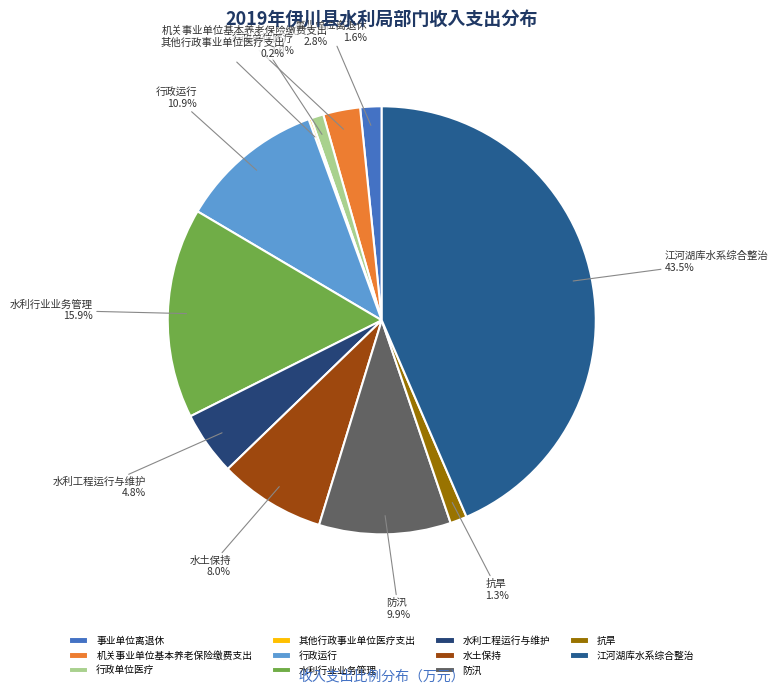

Combined, do 抗旱 and 行政单位医疗 account for over 50%?

No